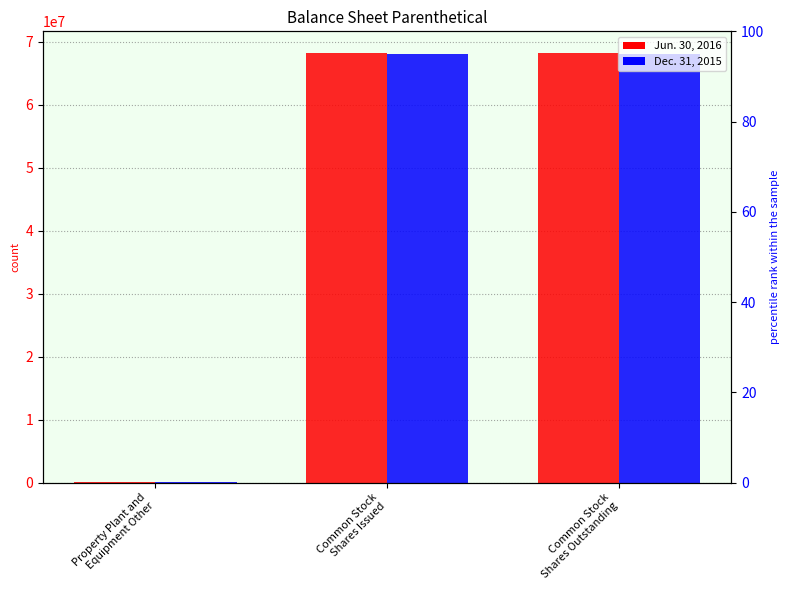

How many categories are shown in the chart?

3